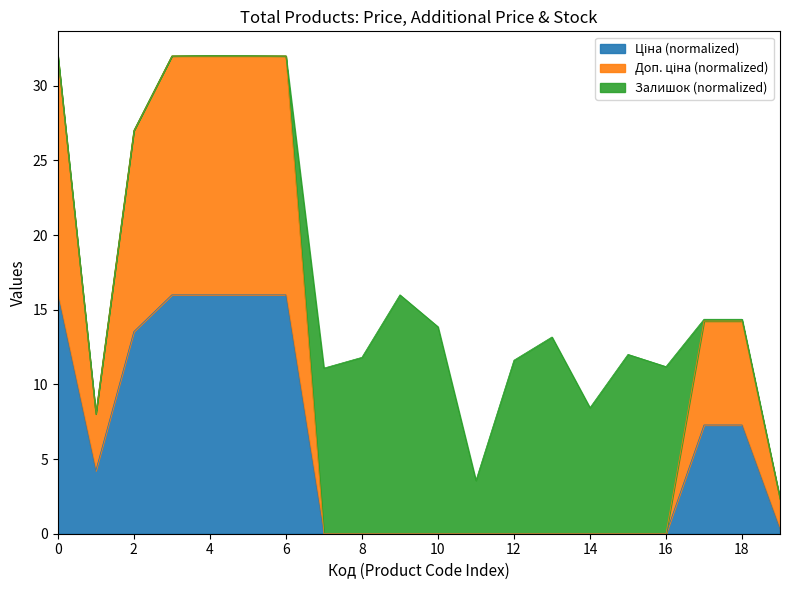

True or false: Ціна and Доп. ціна cross at least once.

False